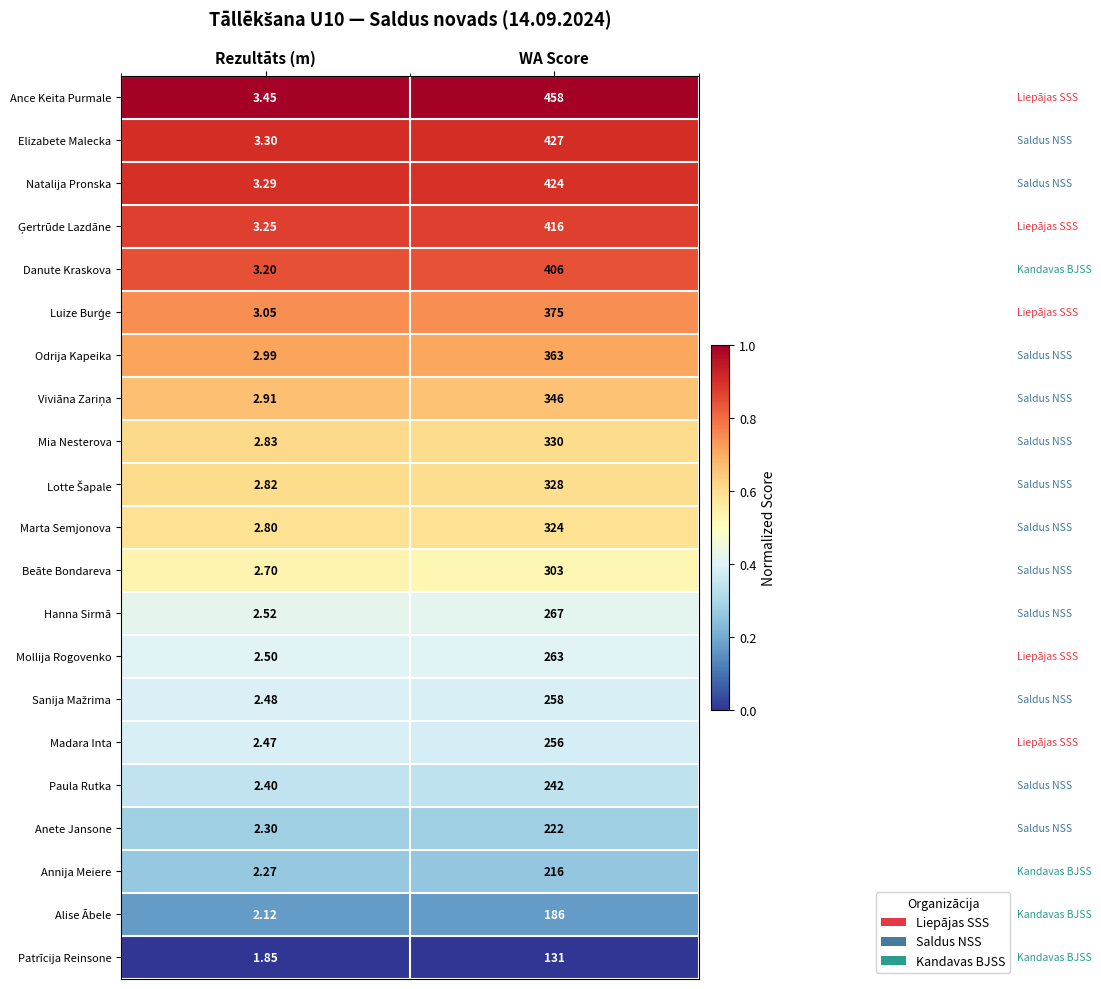

Which series changed the most between Rezultāts (m) and WA Score?

Ance Keita Purmale